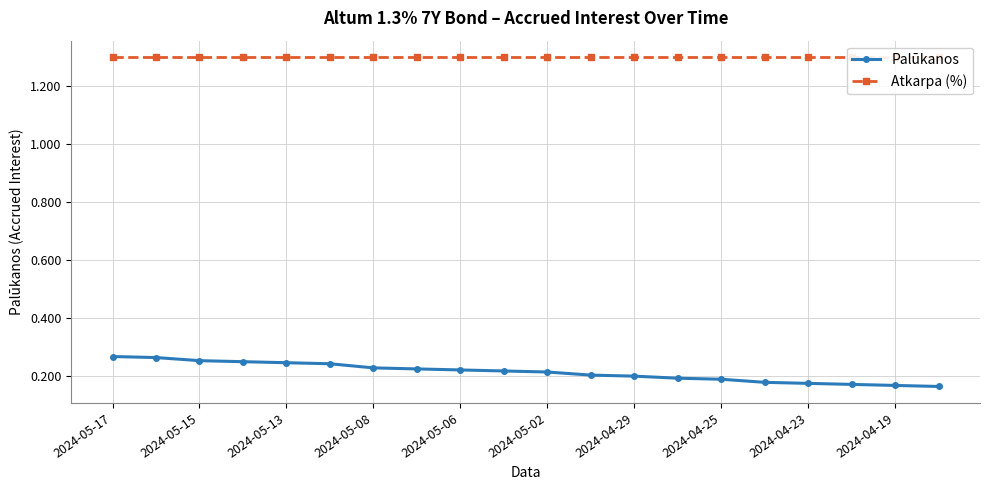

What is the sum of the Palūkanos values at 2024-04-25 and 2024-04-23?

0.4